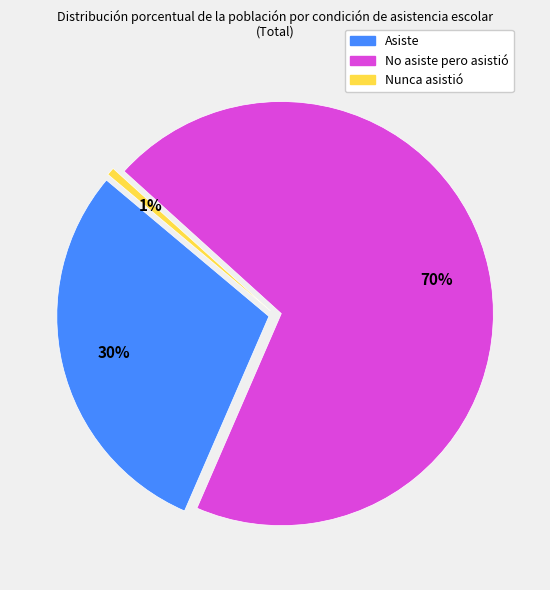

True or false: Asiste accounts for 30% of the total.

True